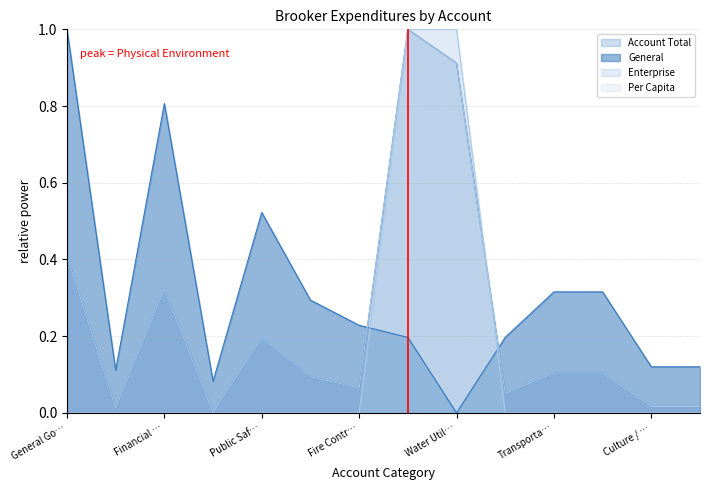

How many Enterprise values are between 0 and 1?

14